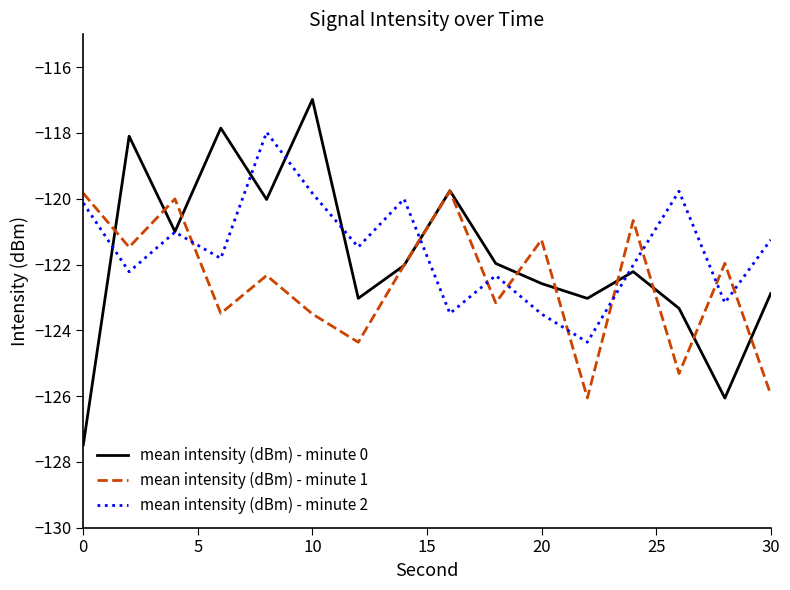

Rank the series by their maximum value, from lowest to highest.

mean intensity (dBm) - minute 1, mean intensity (dBm) - minute 2, mean intensity (dBm) - minute 0